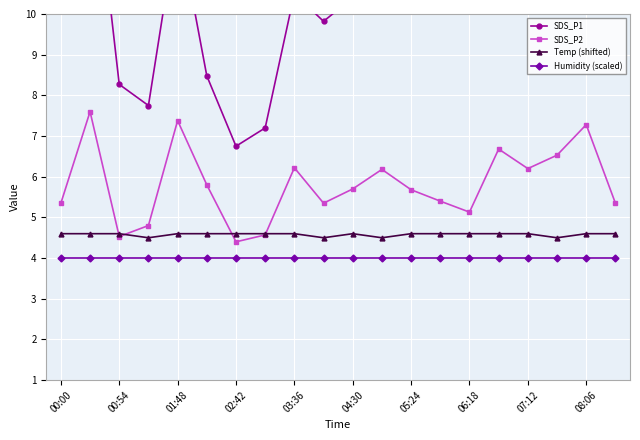

Where is Humidity (scaled) nearest to the value 3?

00:00